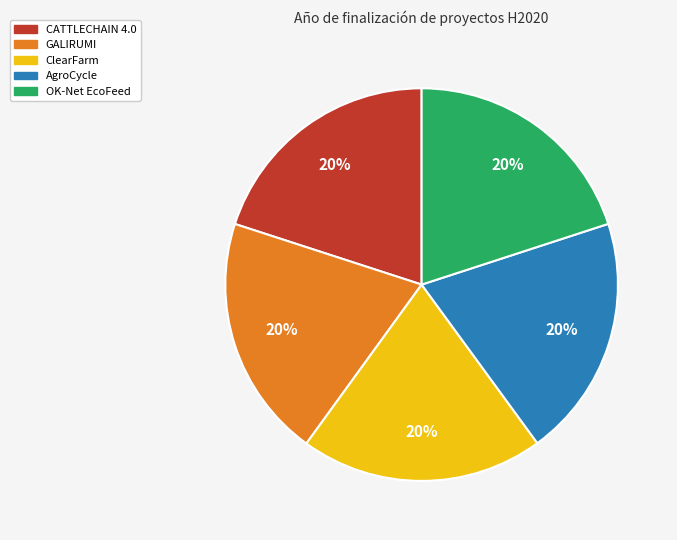

What percentage is the GALIRUMI slice, to the nearest percent?

20%